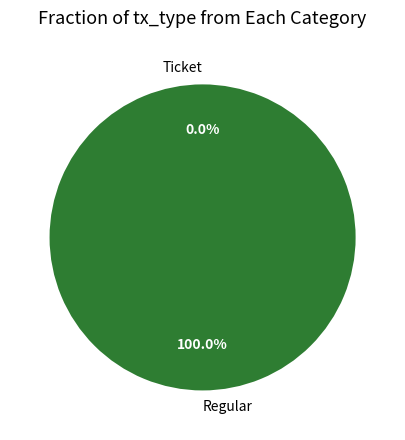

How many slices are in this pie chart?

2